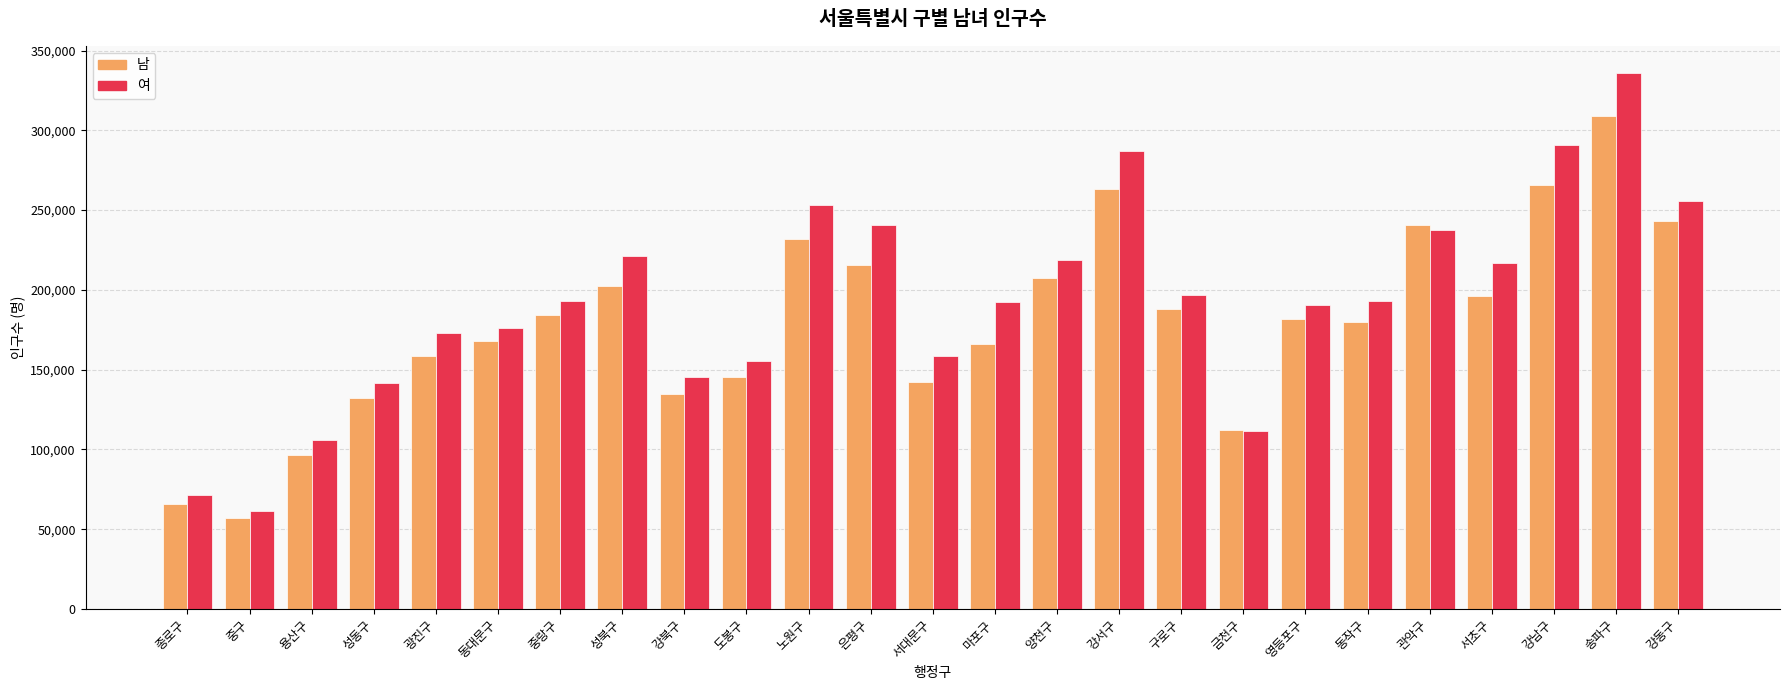

What position from the right is 은평구?

14